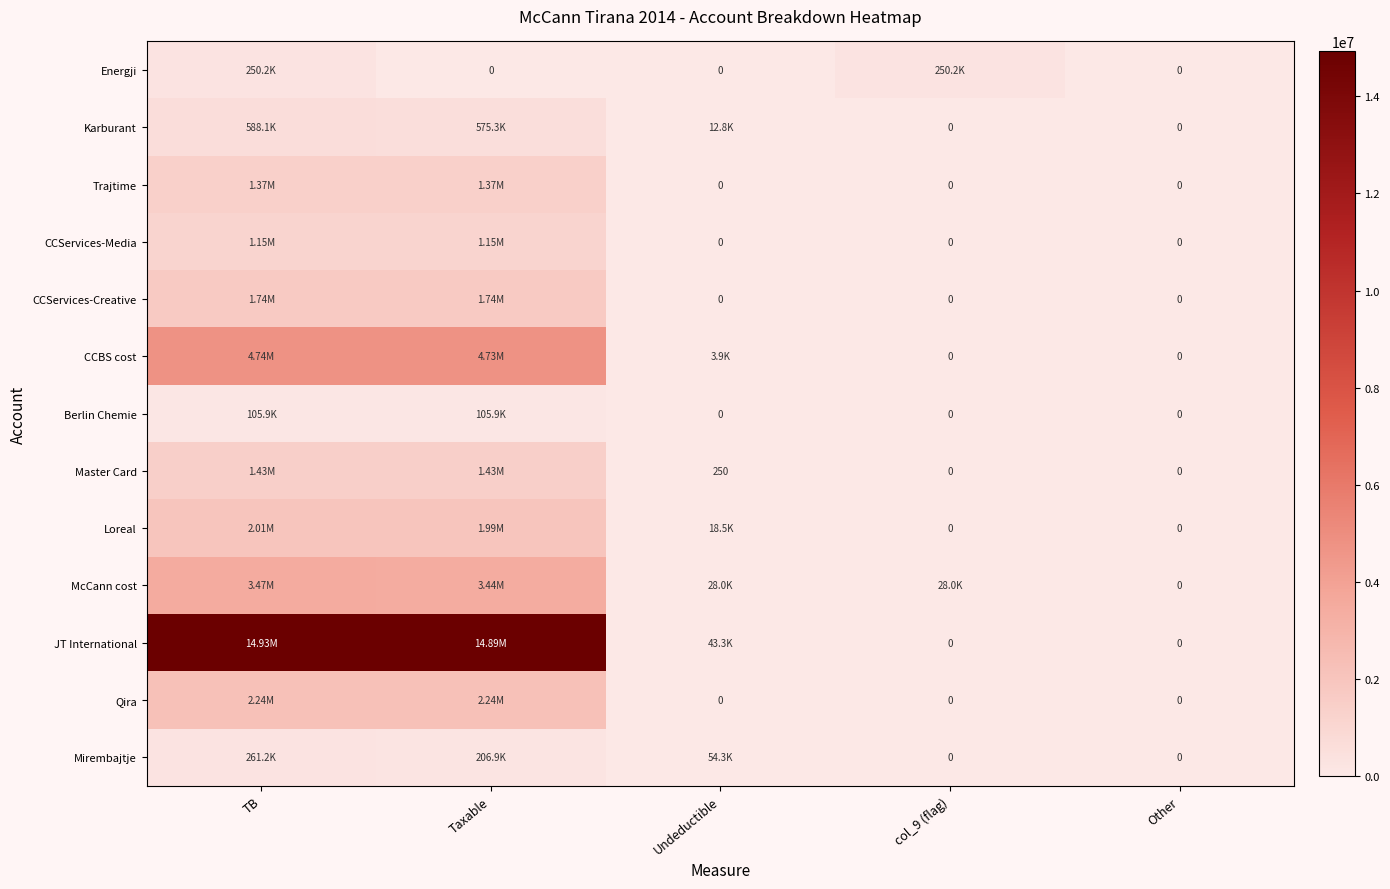

Count the Berlin Chemie values in the range 0 to 105900.

5